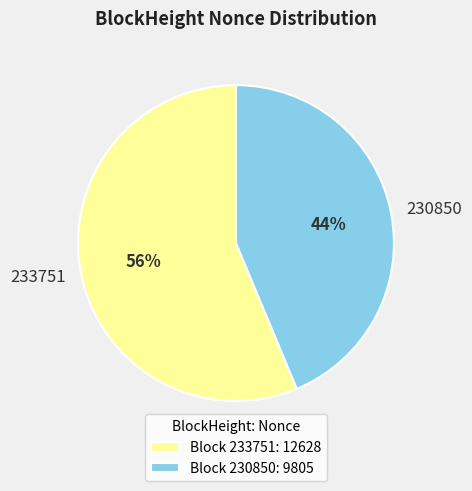

To the nearest percent, what portion does 230850 represent?

44%